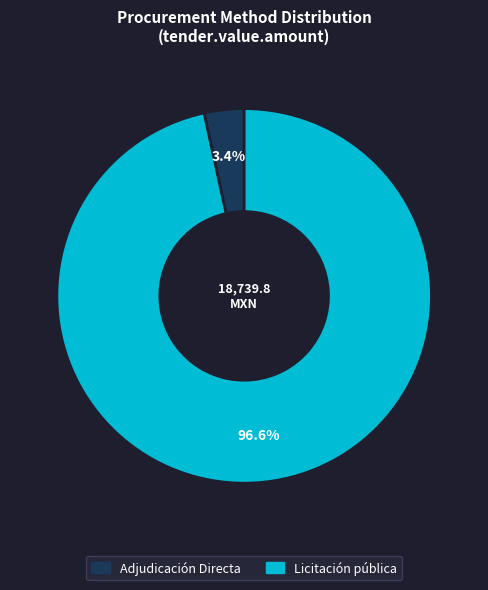

Which has a higher value, Adjudicación Directa or Licitación pública?

Licitación pública